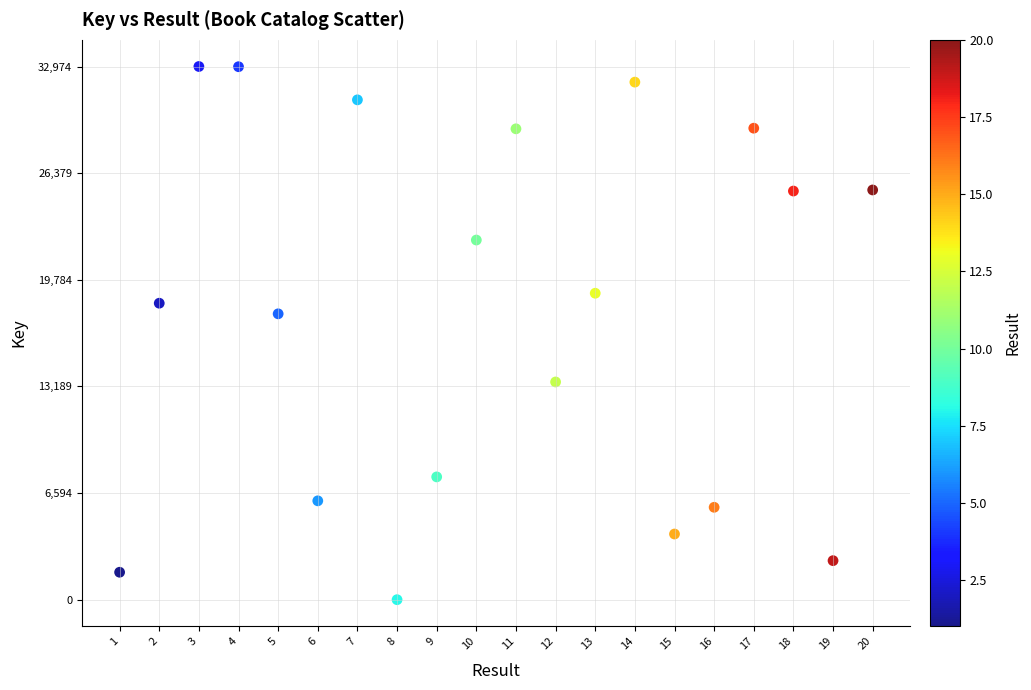

What Y value in the scatter plot is closest to 16487?

17679